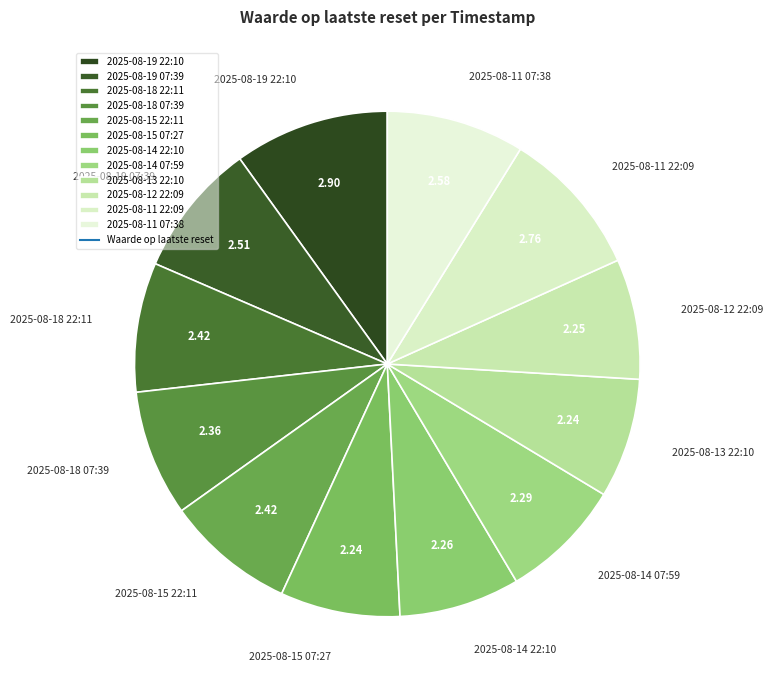

Which has a higher value, 2025-08-13 22:10 or 2025-08-19 07:39?

2025-08-19 07:39